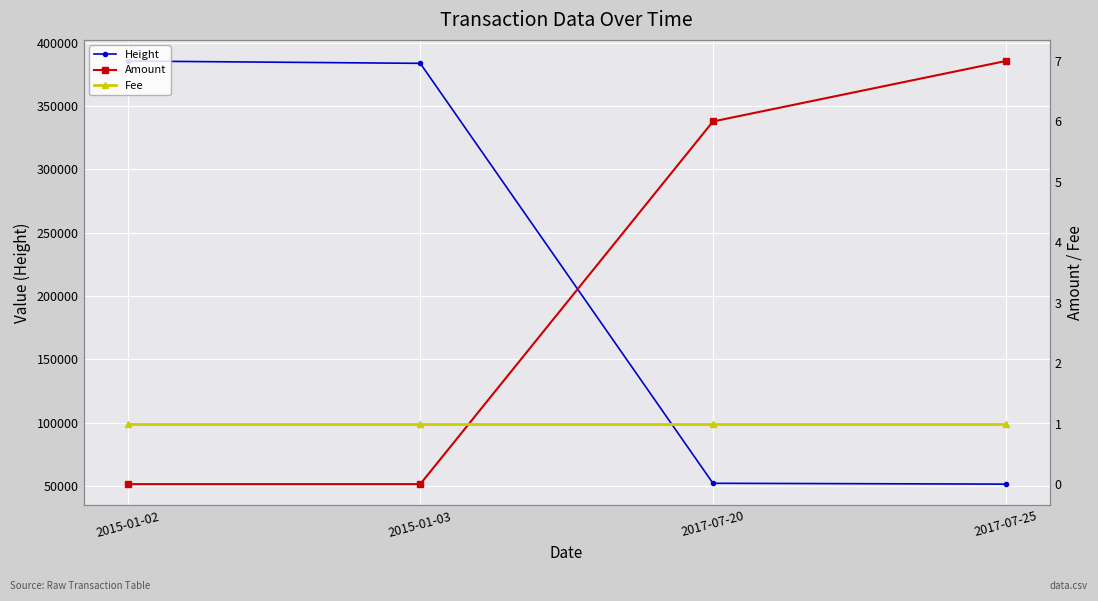

Count the number of data series in this chart.

3